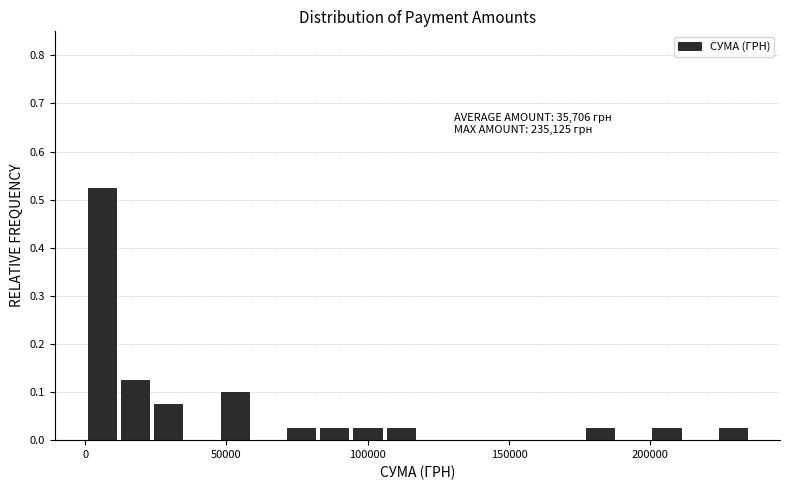

Read against the x-axis, roughly where is the centre of the tallest bar?

5000